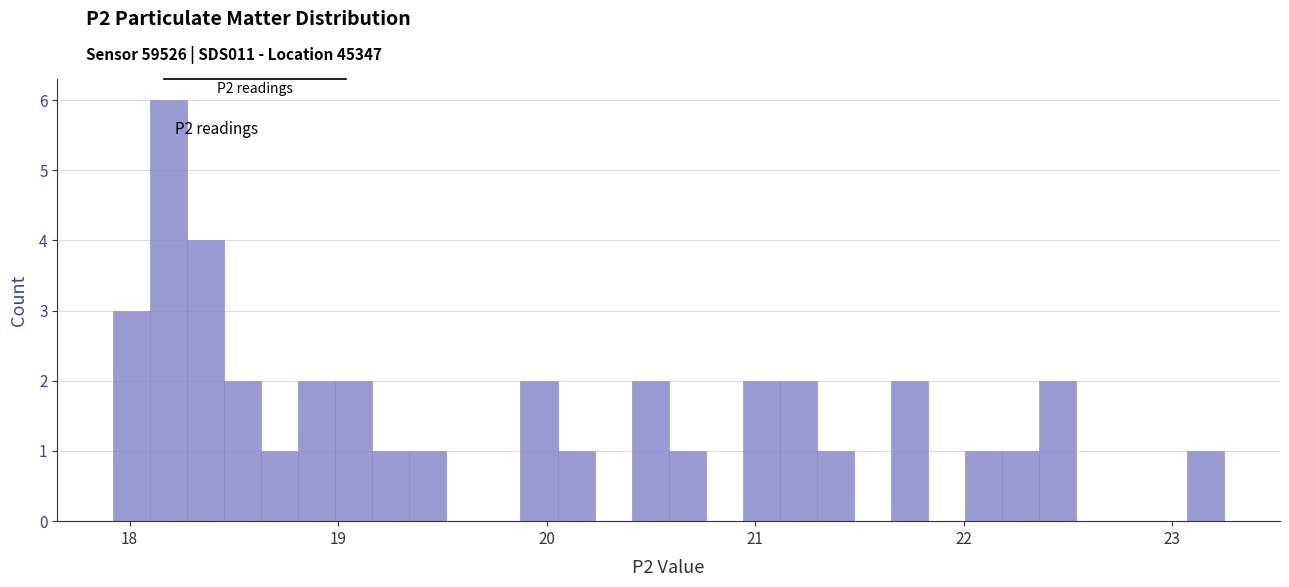

Read against the x-axis, roughly where is the centre of the tallest bar?

18.2